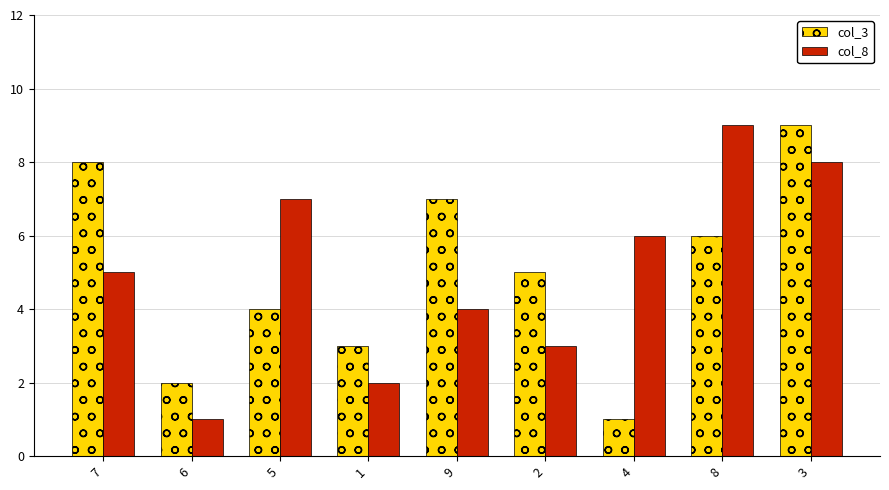

Reading left to right, extract all data points from this chart.

col_3: 8	2	4	3	7	5	1	6	9
col_8: 5	1	7	2	4	3	6	9	8